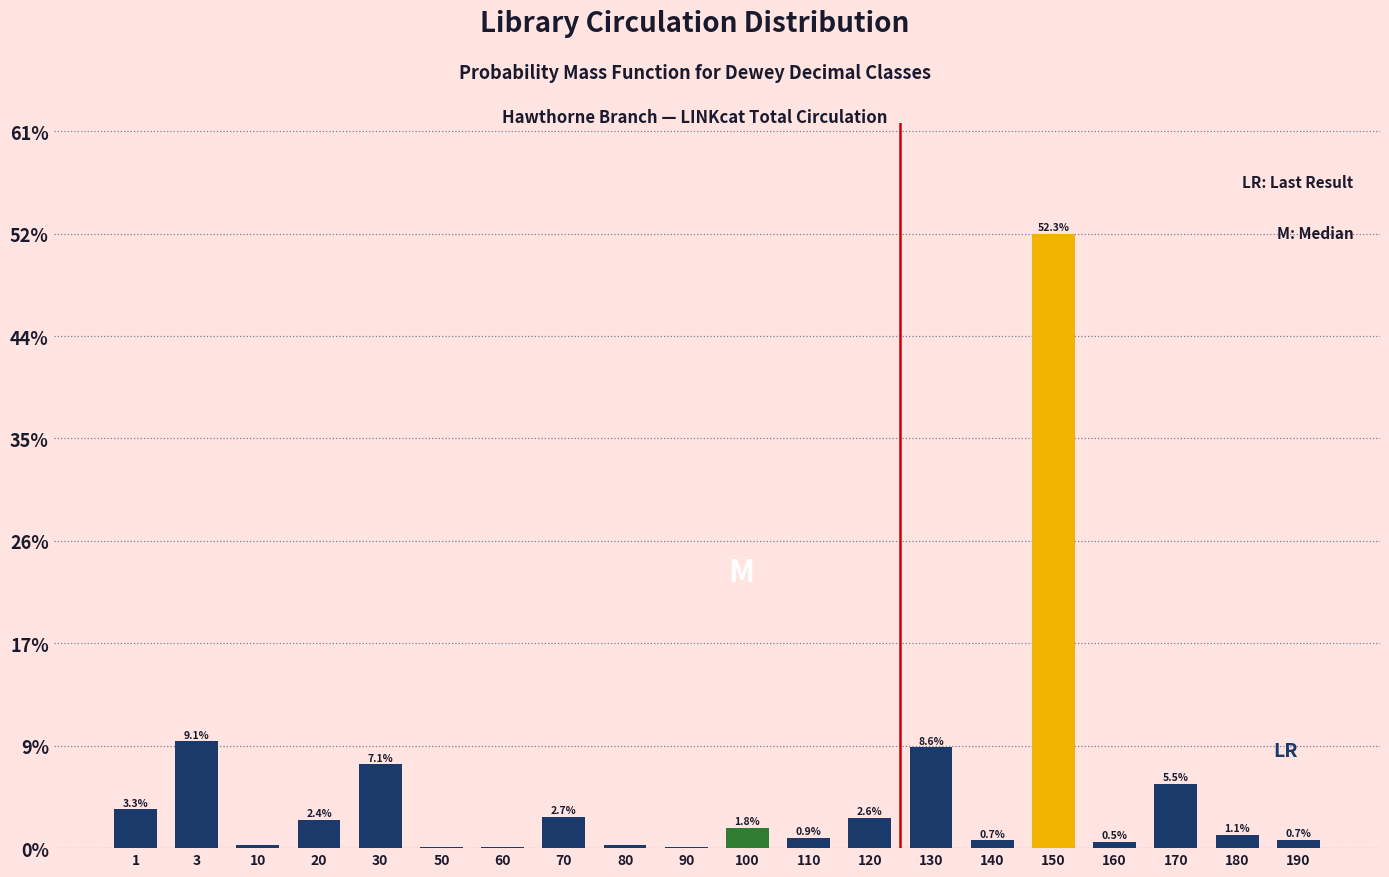

What is the change in value from 3 to 50?

-9.0